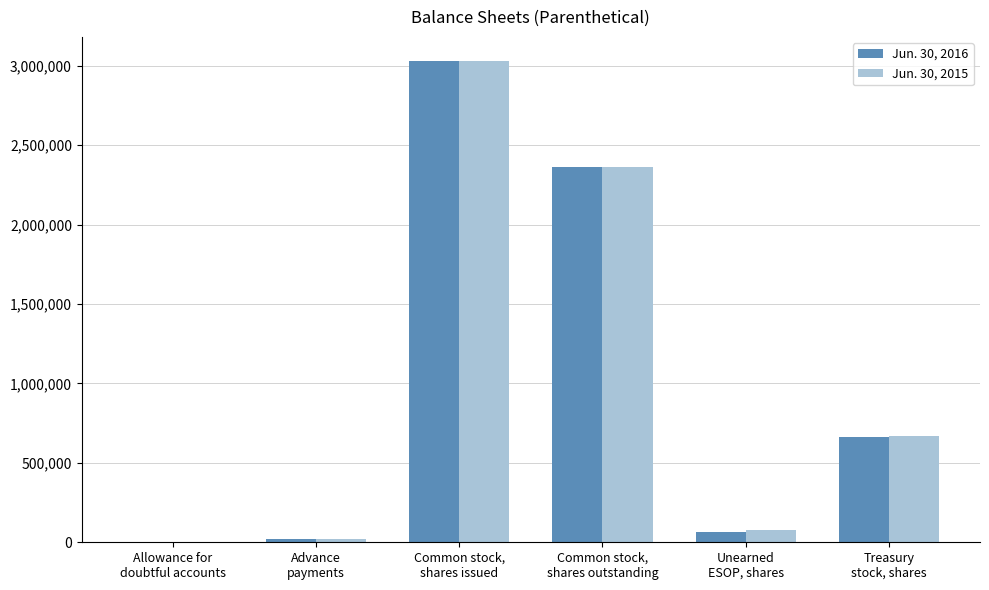

What is the maximum value shown in the chart?

3029874